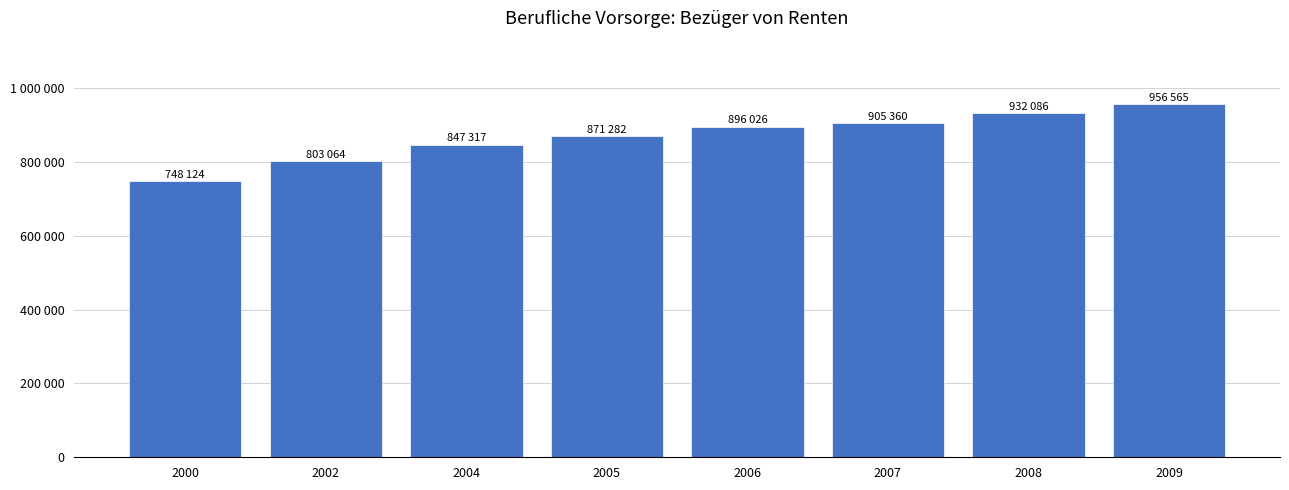

Are the bars horizontal?

No